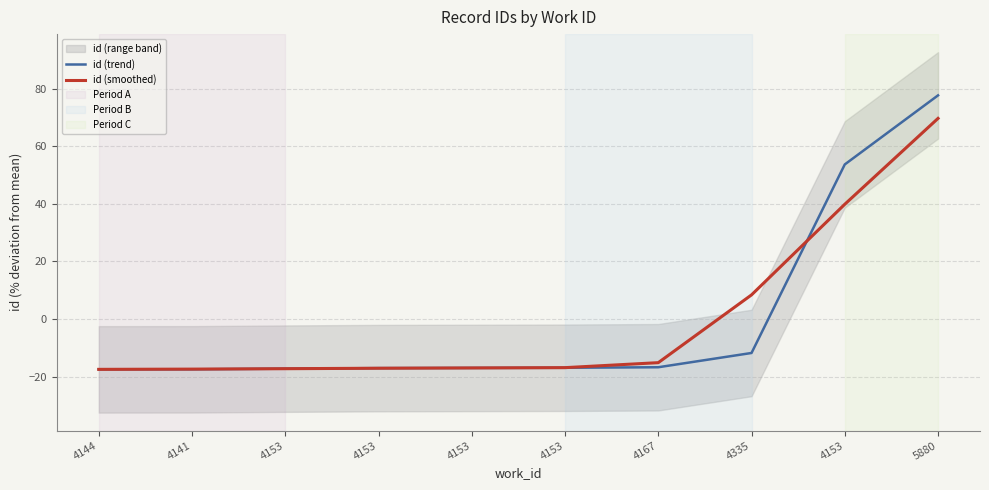

The id (trend) series shows -5.8 at 4335. True or false?

False